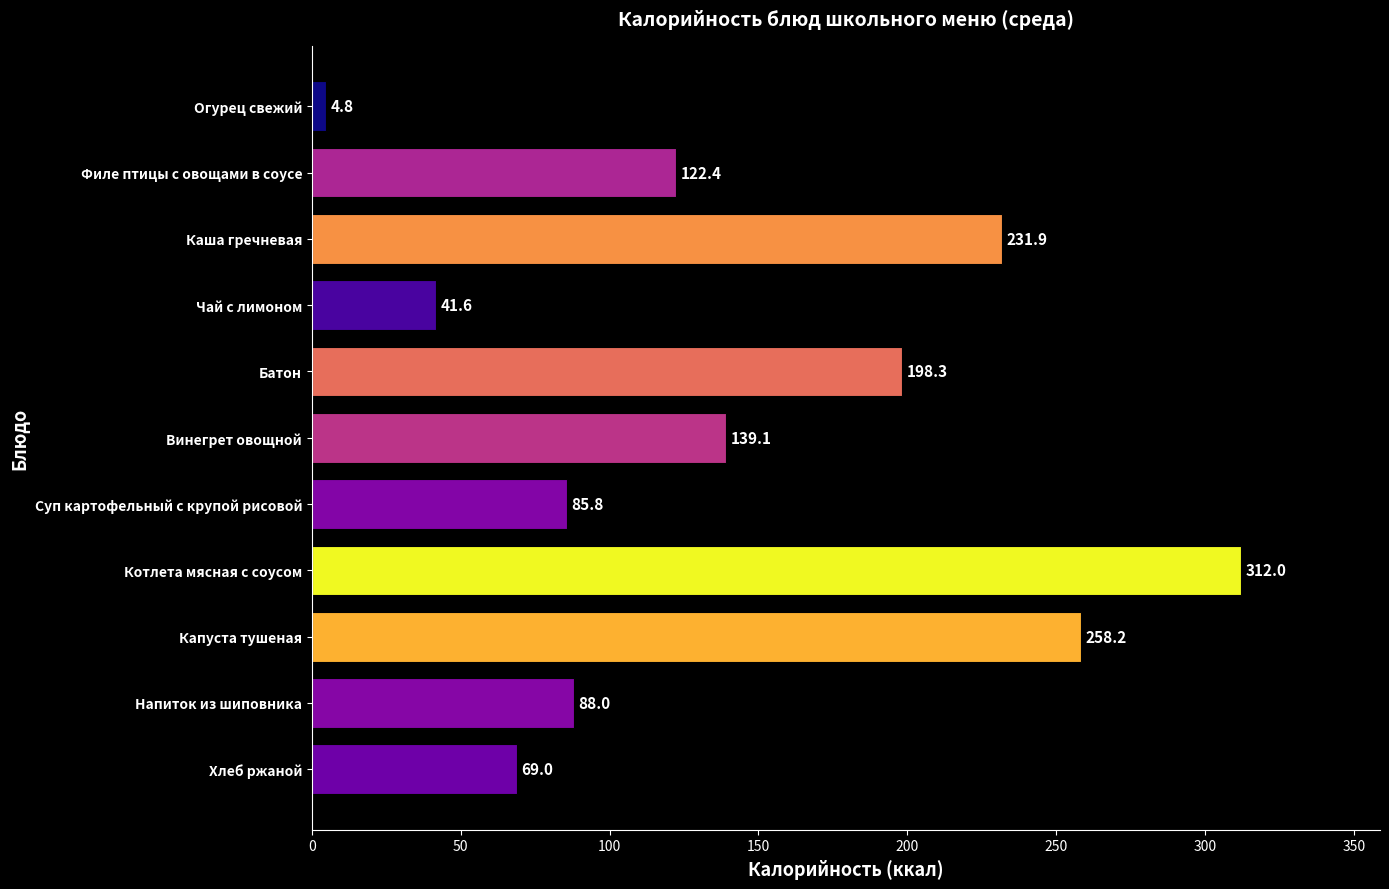

What is the difference between the maximum and minimum values?

307.2